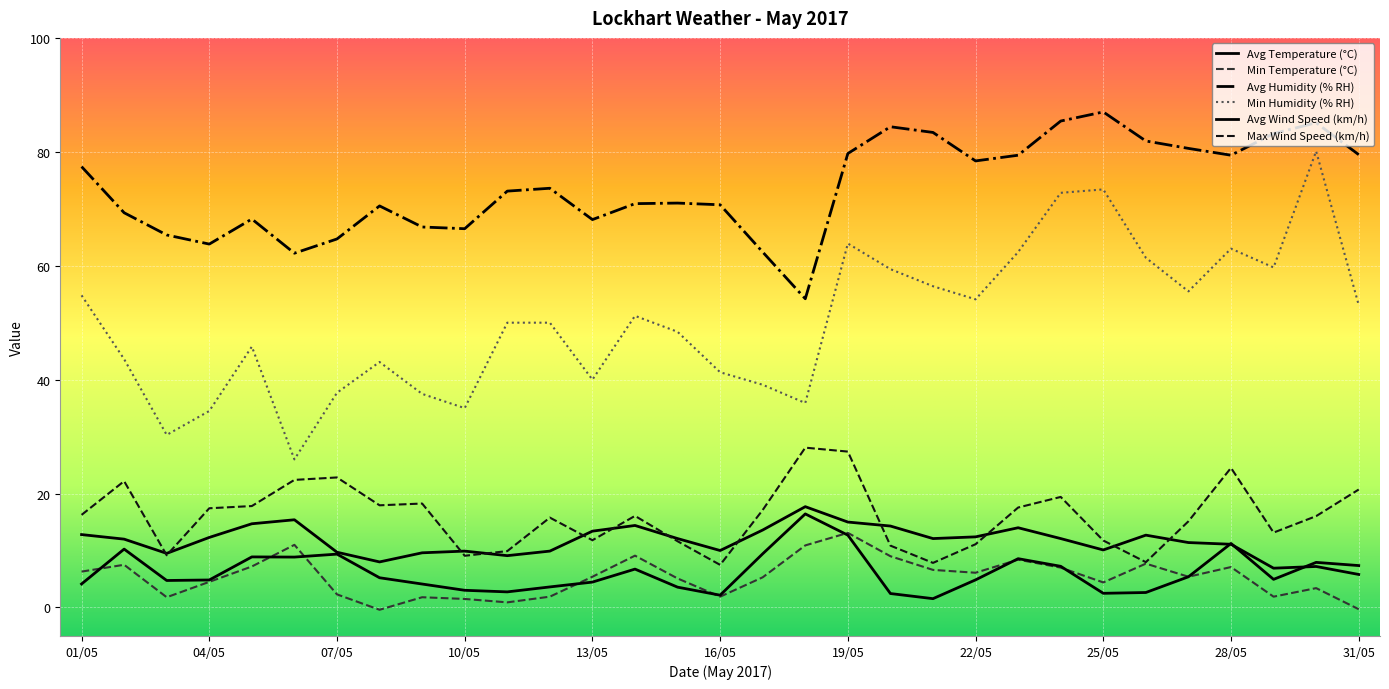

Reading left to right, what are all the values shown in this chart?

Avg Temperature (°C): 12.8	12.0	9.5	12.3	14.7	15.4	9.7	8.0	9.6	9.9	9.1	9.9	13.4	14.4	12.1	10.0	13.6	17.7	15.0	14.3	12.1	12.4	14.0	12.1	10.1	12.7	11.4	11.1	6.9	7.2	5.8
Min Temperature (°C): 6.3	7.5	1.8	4.5	7.2	11.0	2.3	-0.4	1.8	1.5	0.9	1.9	5.4	9.1	5.1	1.9	5.3	10.9	13.1	9.0	6.6	6.1	8.4	7.0	4.4	7.7	5.4	7.1	1.9	3.4	-0.3
Avg Humidity (% RH): 77.4	69.3	65.4	63.8	68.2	62.2	64.7	70.5	66.8	66.5	73.1	73.6	68.1	70.9	71.0	70.7	62.4	54.2	79.7	84.4	83.4	78.4	79.4	85.4	87.0	81.9	80.6	79.4	83.2	85.1	79.5
Min Humidity (% RH): 54.8	43.6	30.3	34.5	45.8	26.0	37.7	43.1	37.5	35.0	50.0	50.0	40.0	51.2	48.4	41.3	39.1	35.9	63.9	59.4	56.4	54.1	62.4	72.8	73.4	61.4	55.5	63.0	59.7	80.1	53.1
Avg Wind Speed (km/h): 4.1	10.2	4.7	4.8	8.9	8.8	9.4	5.2	4.1	3.0	2.7	3.6	4.5	6.7	3.6	2.2	9.4	16.4	12.7	2.5	1.6	4.8	8.6	7.2	2.5	2.6	5.4	11.2	4.9	7.9	7.4
Max Wind Speed (km/h): 16.3	22.2	9.2	17.4	17.8	22.4	22.8	17.9	18.2	9.1	9.9	15.8	11.8	16.1	11.6	7.5	17.1	28.1	27.4	10.9	7.8	11.1	17.6	19.4	11.8	8.0	15.1	24.5	13.2	16.0	20.7